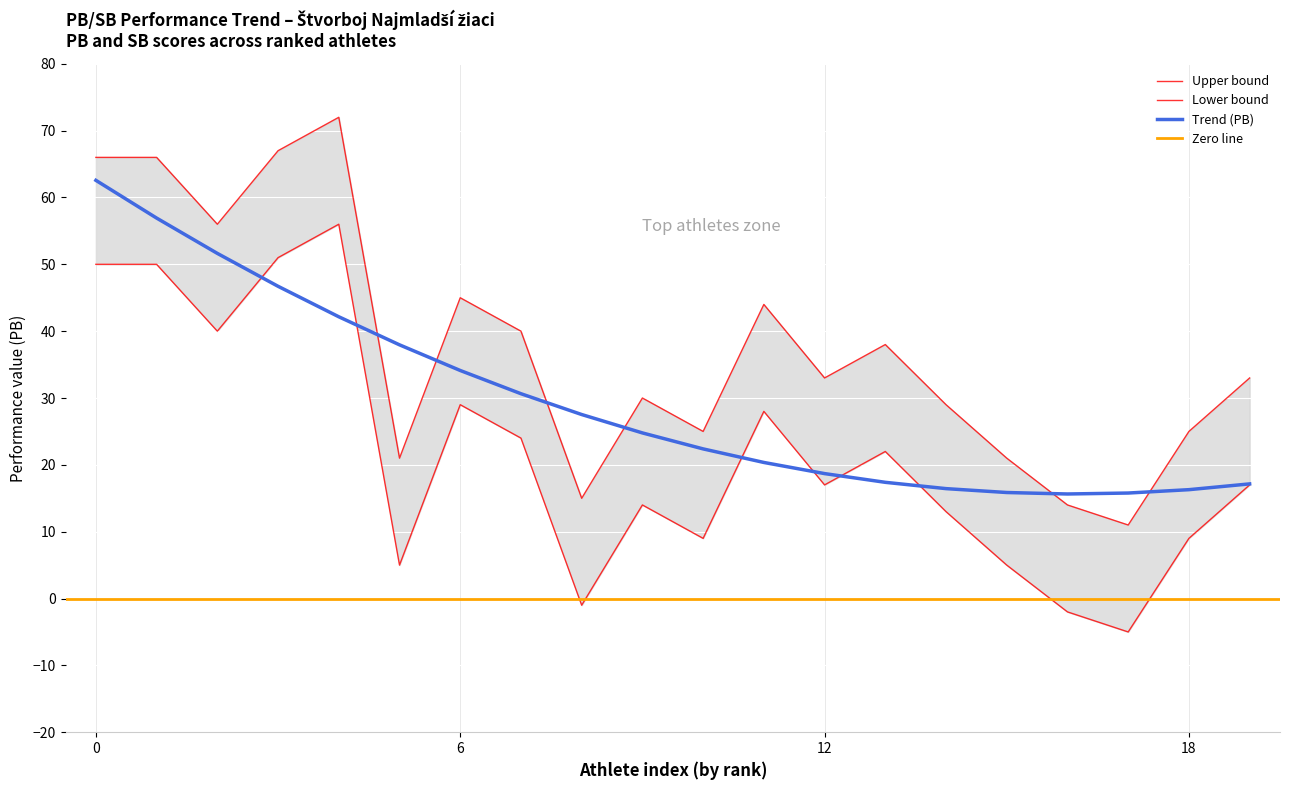

In PB, how many points are lower than both neighbors (excluding endpoints)?

6